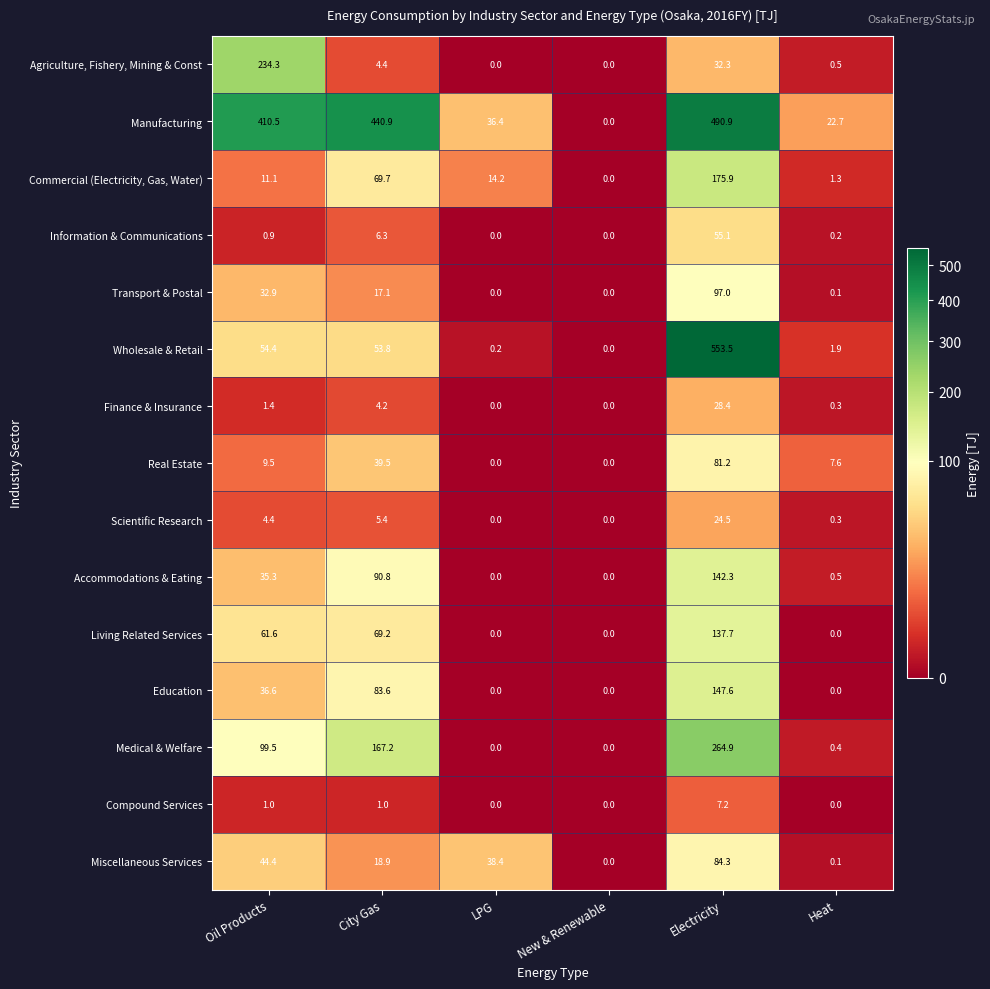

Is it true that Commercial (Electricity, Gas, Water) equals 2.3 at Heat?

False